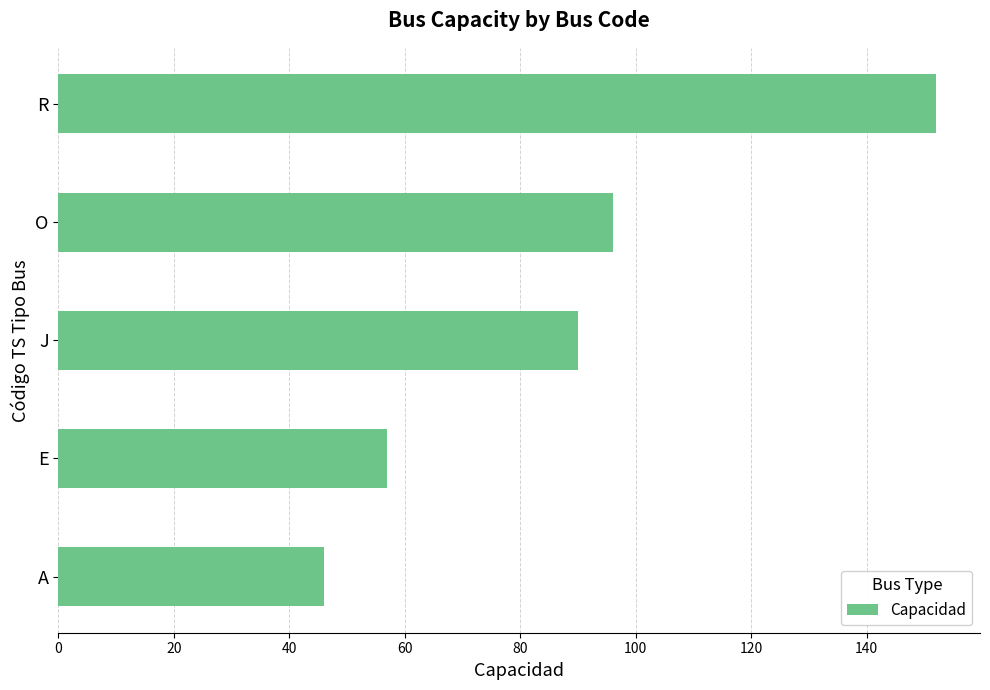

Reading bottom to top, transcribe all the data shown in this chart.

A=46	E=57	J=90	O=96	R=152